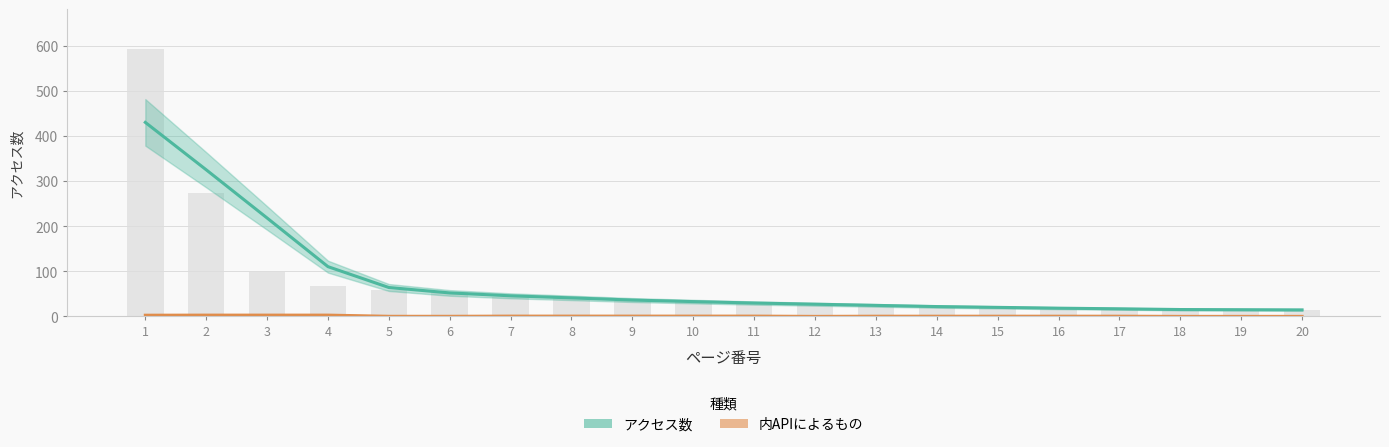

Reading left to right, what are all the values shown in this chart?

592	273	100	67	58	53	42	40	35	35	29	25	24	22	22	16	16	15	15	14